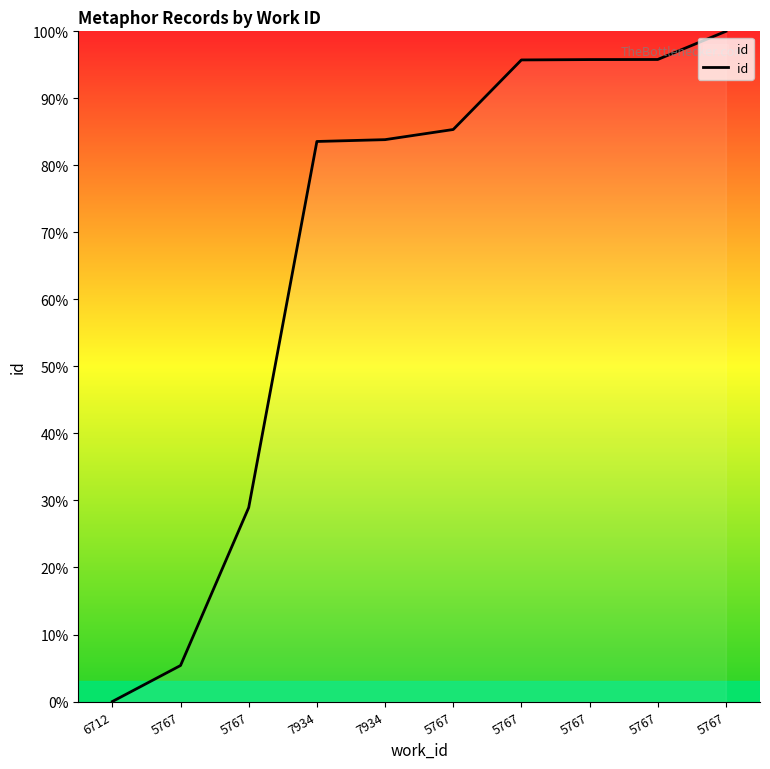

The value at 5767 is 85.4. True or false?

True